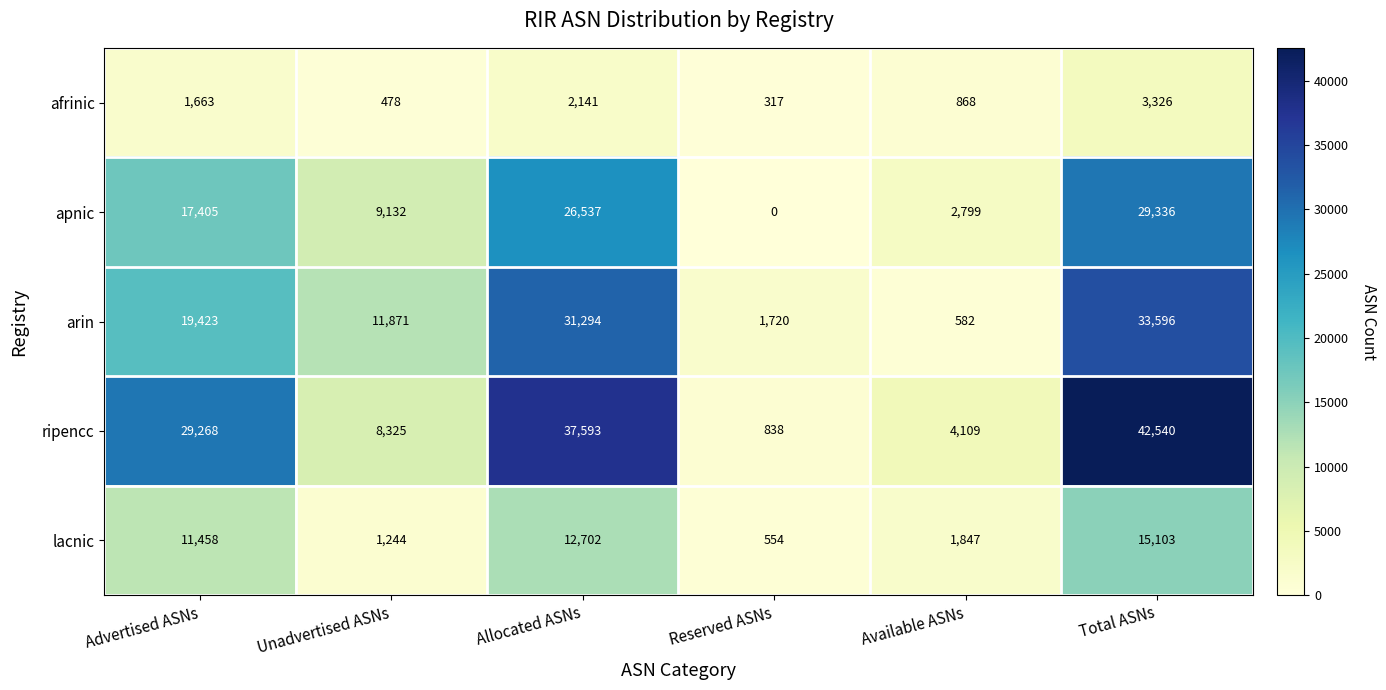

Which series has the largest total across all categories?

ripencc